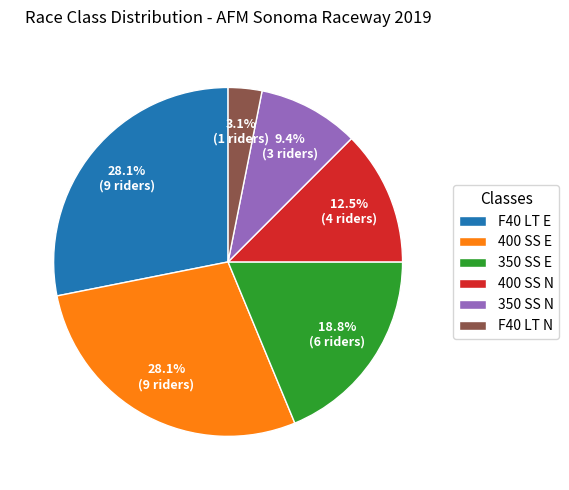

What is the total percentage of 400 SS E and F40 LT E?

56.2%